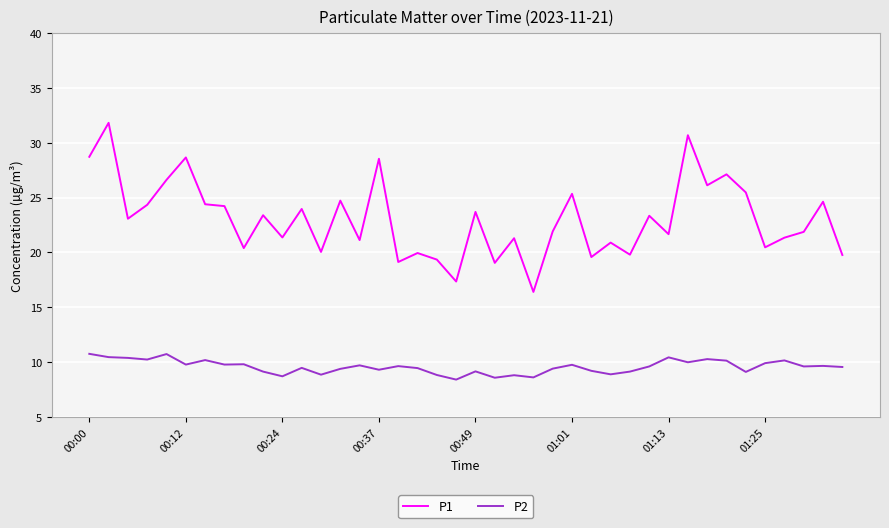

True or false: P2 and P1 intersect in this chart.

False